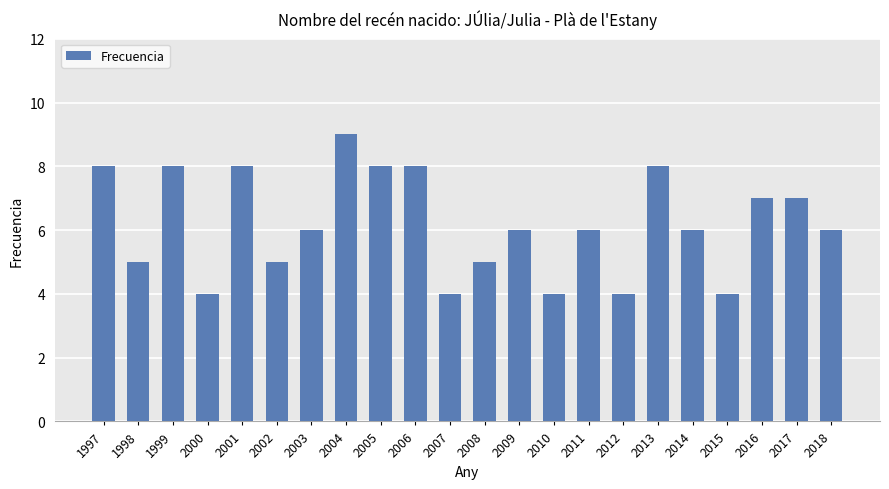

Does the chart contain any negative values?

No